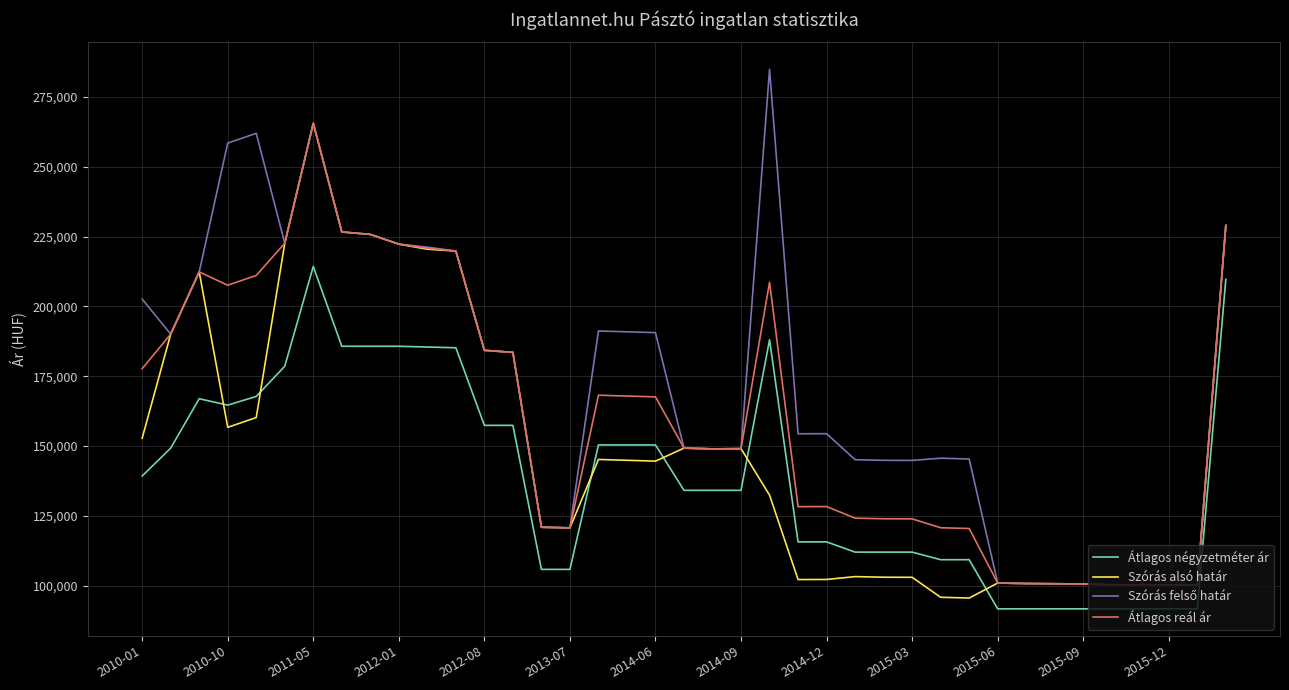

True or false: Átlagos négyzetméter ár and Átlagos reál ár intersect in this chart.

False